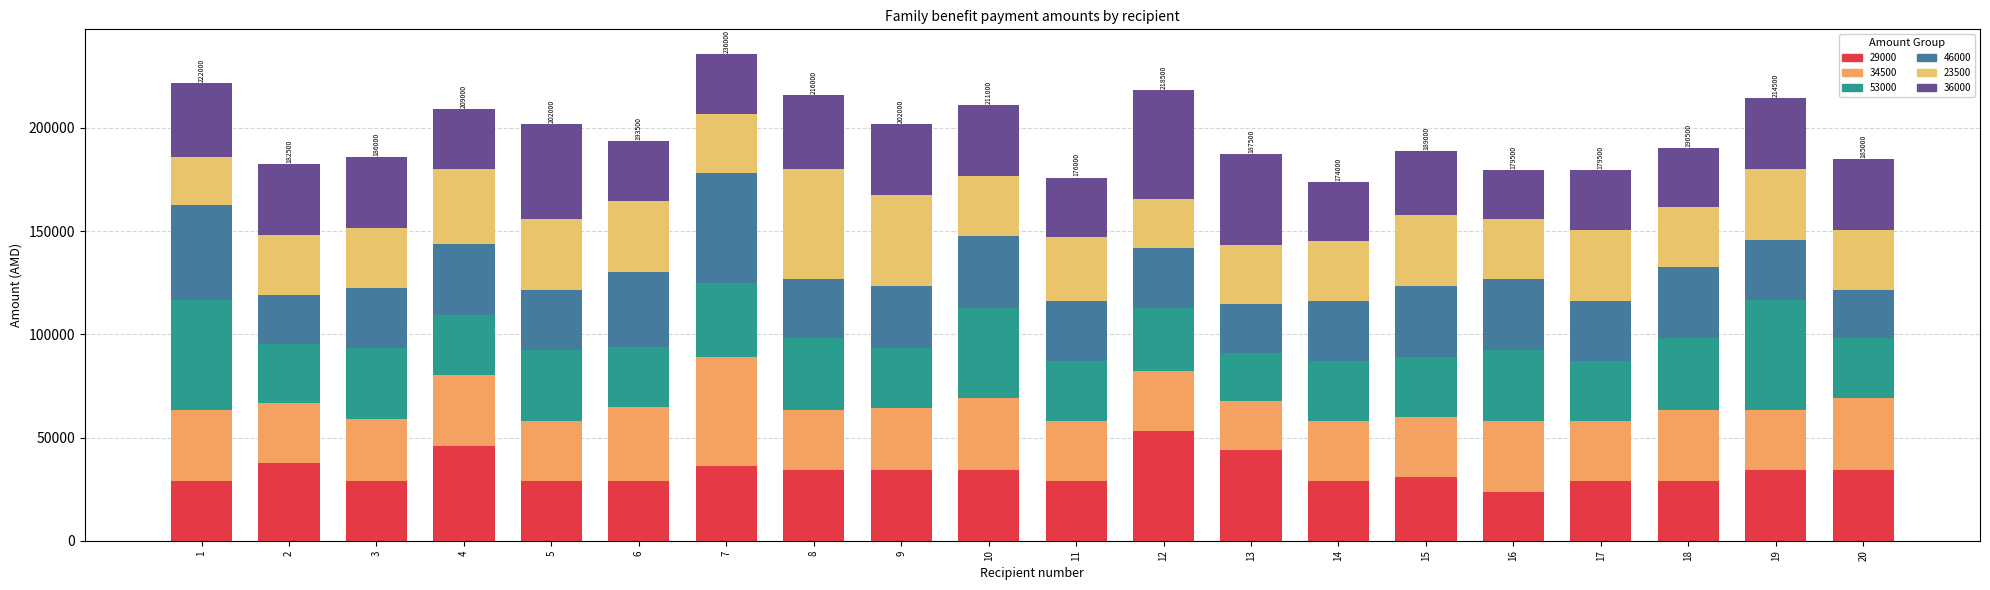

Rank the series by their maximum value, from highest to lowest.

29000, 34500, 53000, 46000, 23500, 36000